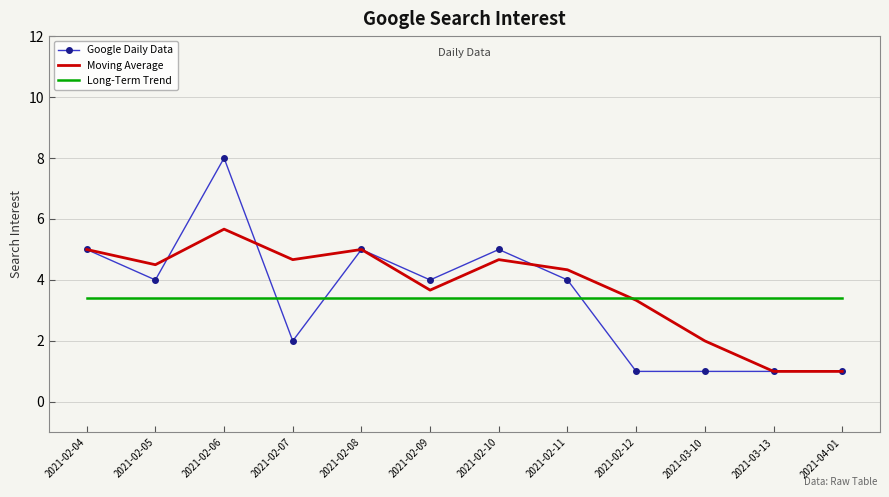

True or false: Long-Term Trend has a value of 2.3 at 2021-02-07.

False